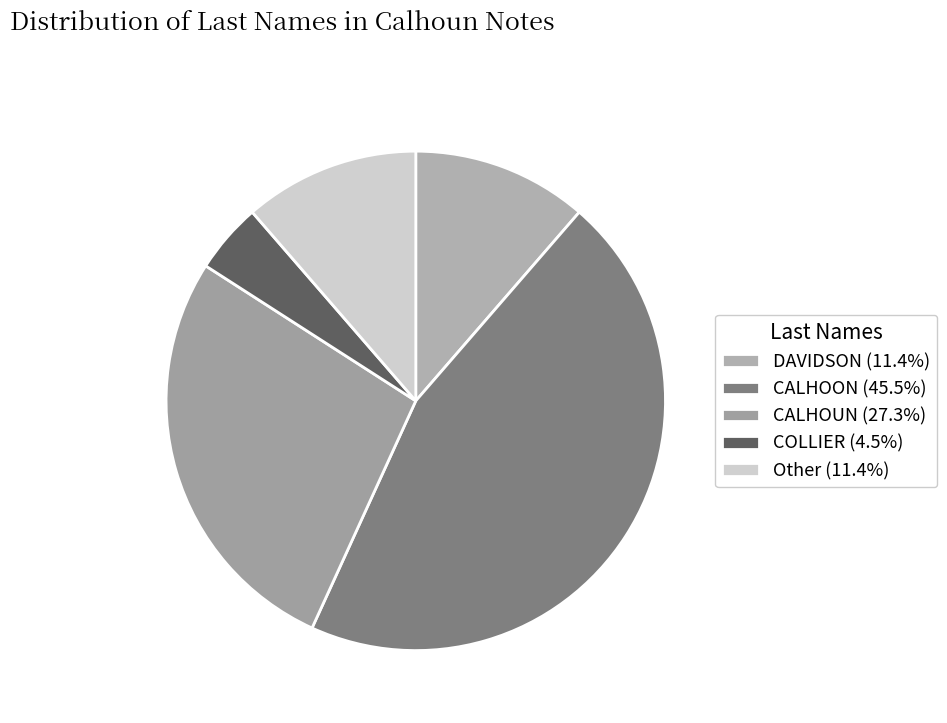

To the nearest percent, what is the average slice percentage?

20%